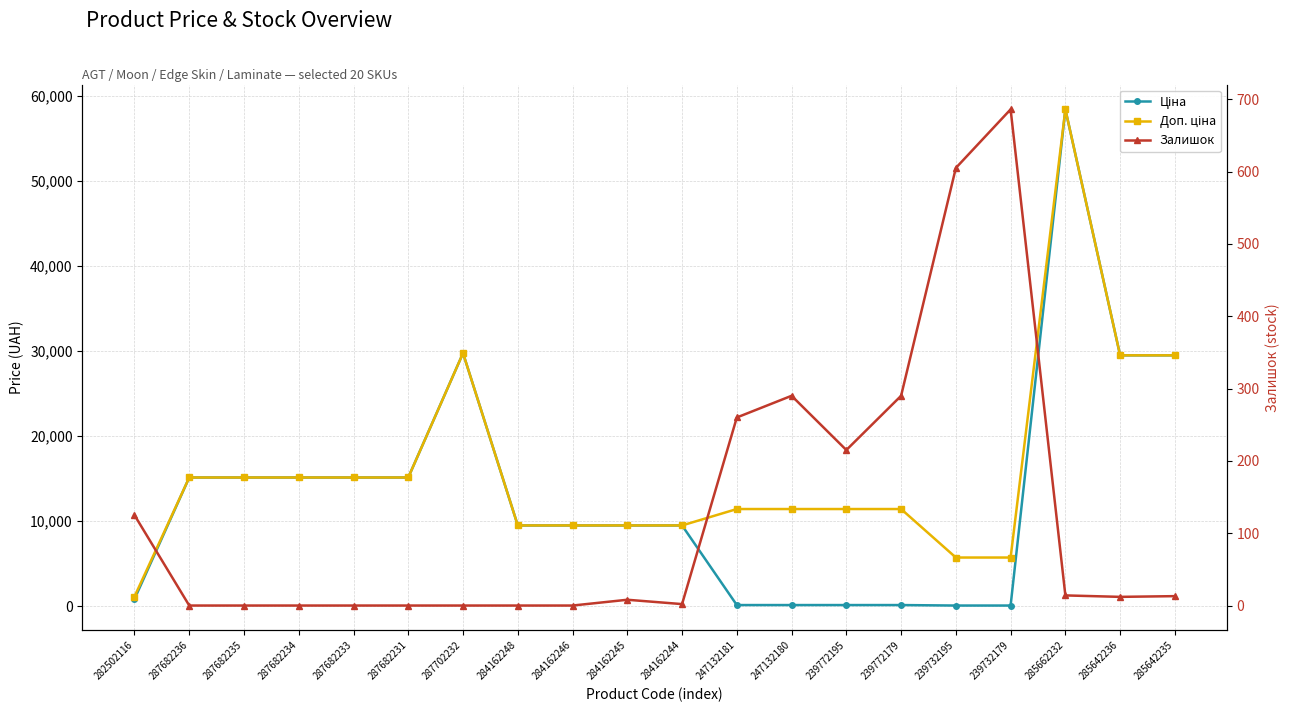

What is the value of the Залишок point at the 20th from the left?

13.0